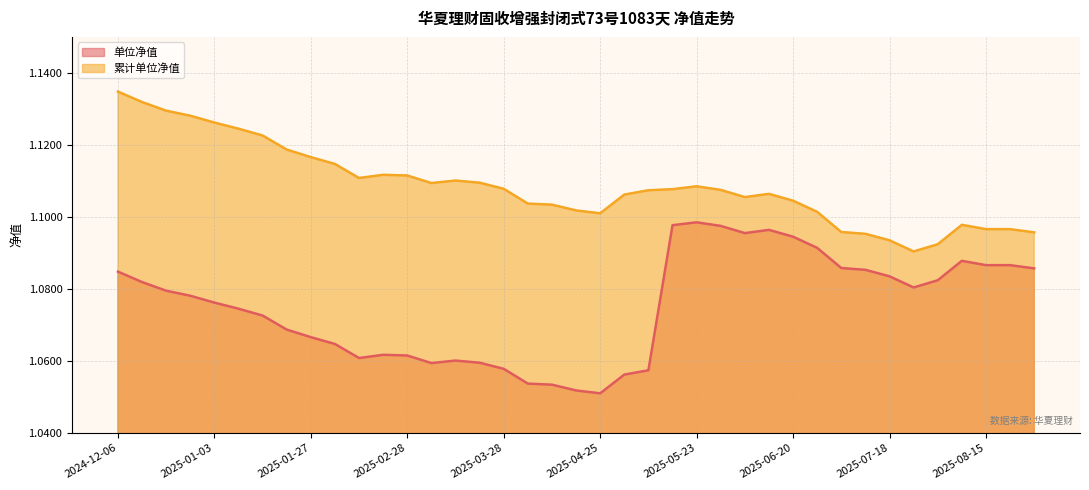

Where is the first local minimum for 累计单位净值?

2025-02-14